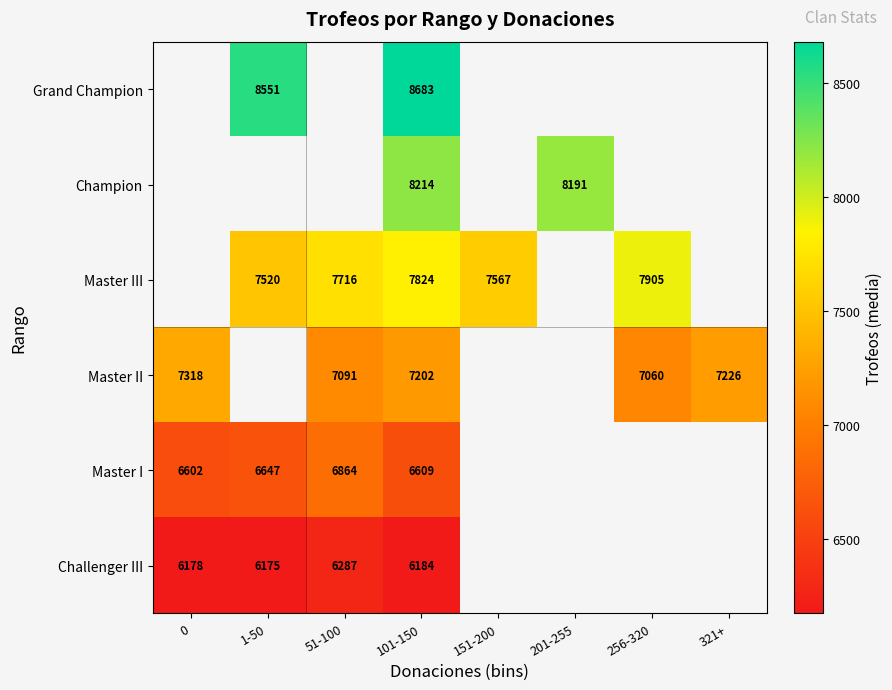

Is it true that Champion equals 8191 at 201-255?

True